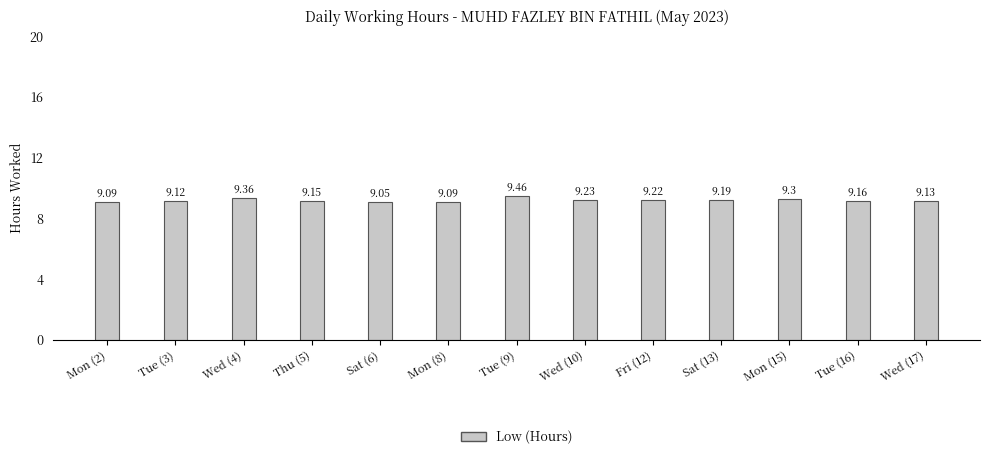

What is the label of the 5th bar from the right?

Fri (12)